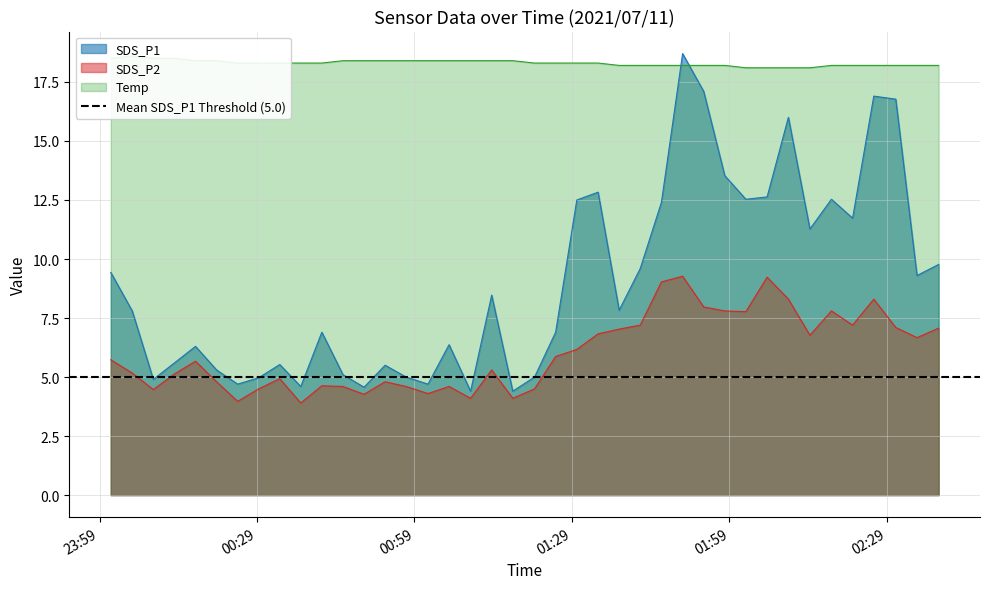

Rank the series by their average value, from highest to lowest.

Temp, SDS_P1, SDS_P2